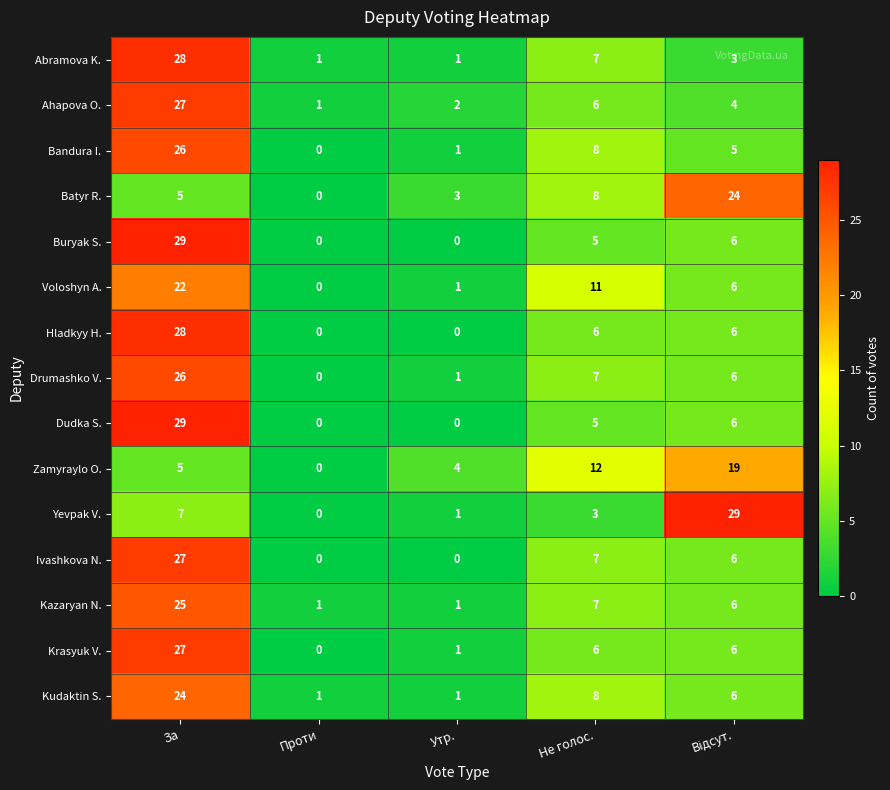

What is the spread (max minus min) of values at Утр.?

4